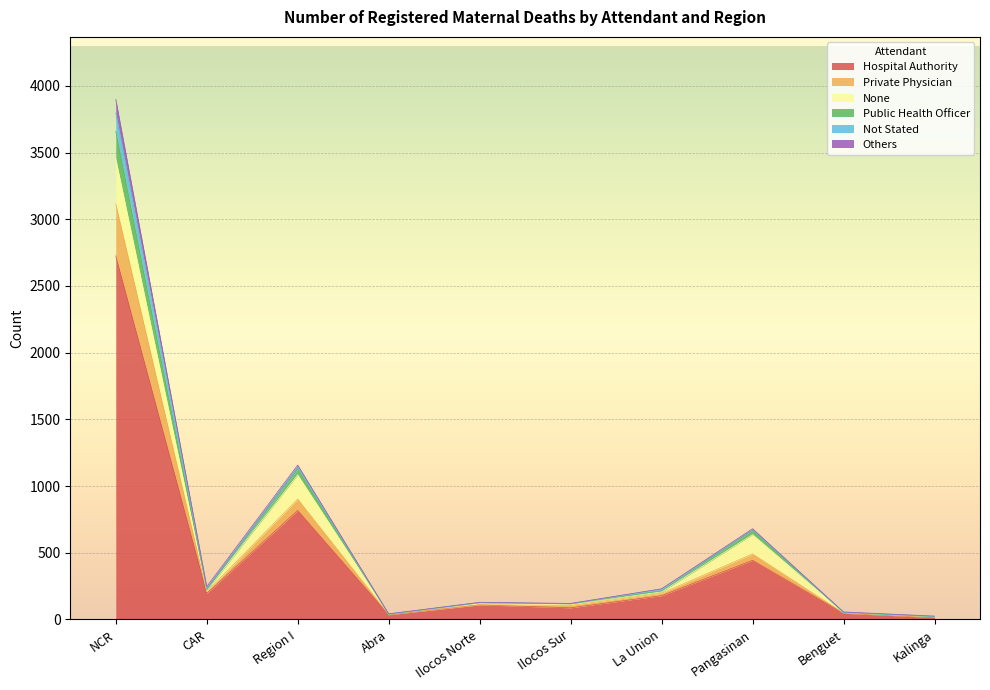

True or false: Public Health Officer has more than 2 points higher than both neighbors.

True